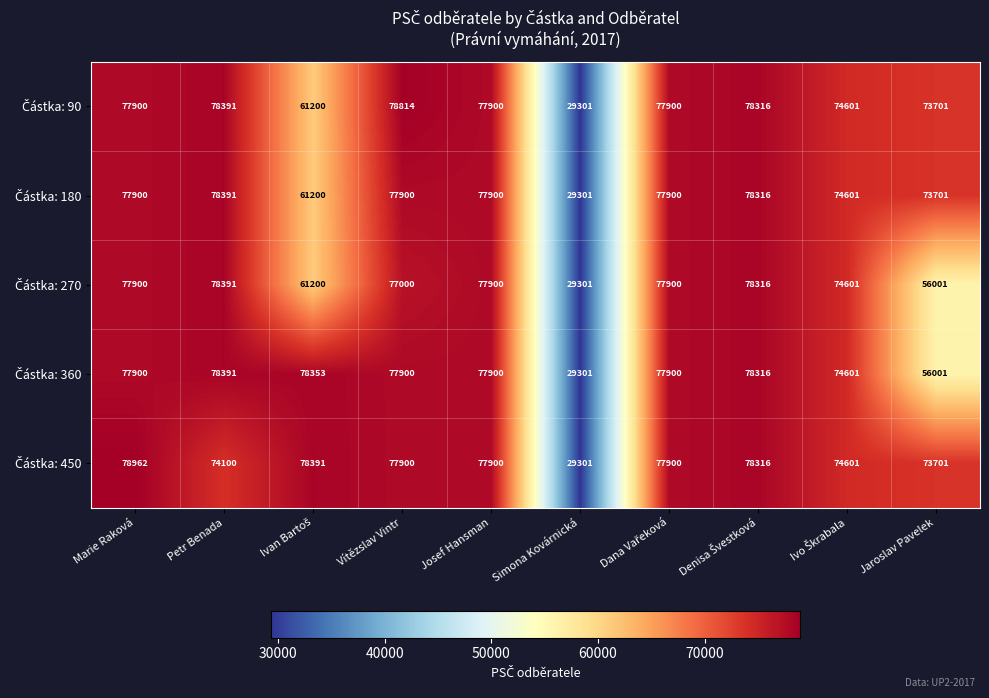

Which category has the highest value across all series?

Marie Raková